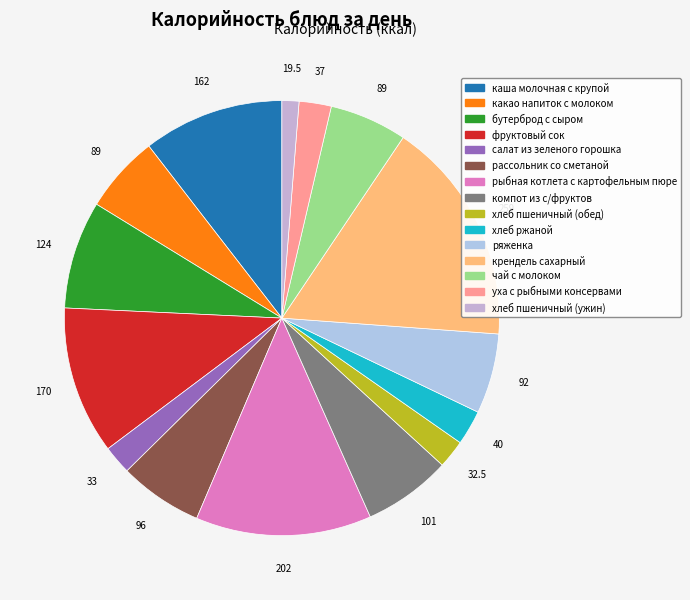

How many slices are in this pie chart?

15